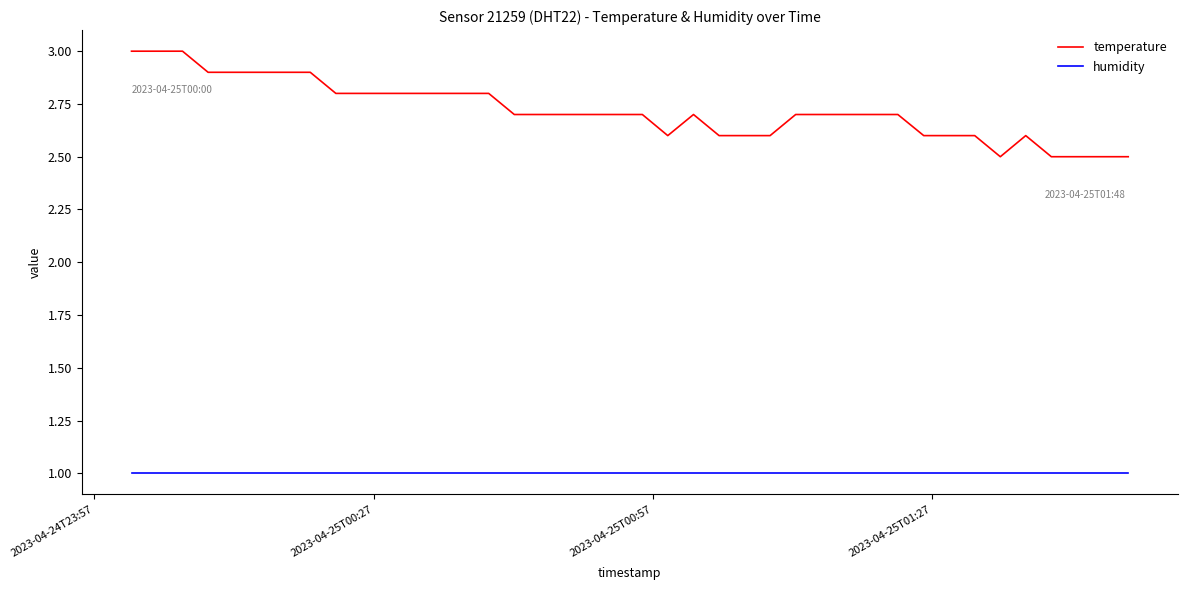

List the series in order of their peak value, highest first.

temperature, humidity